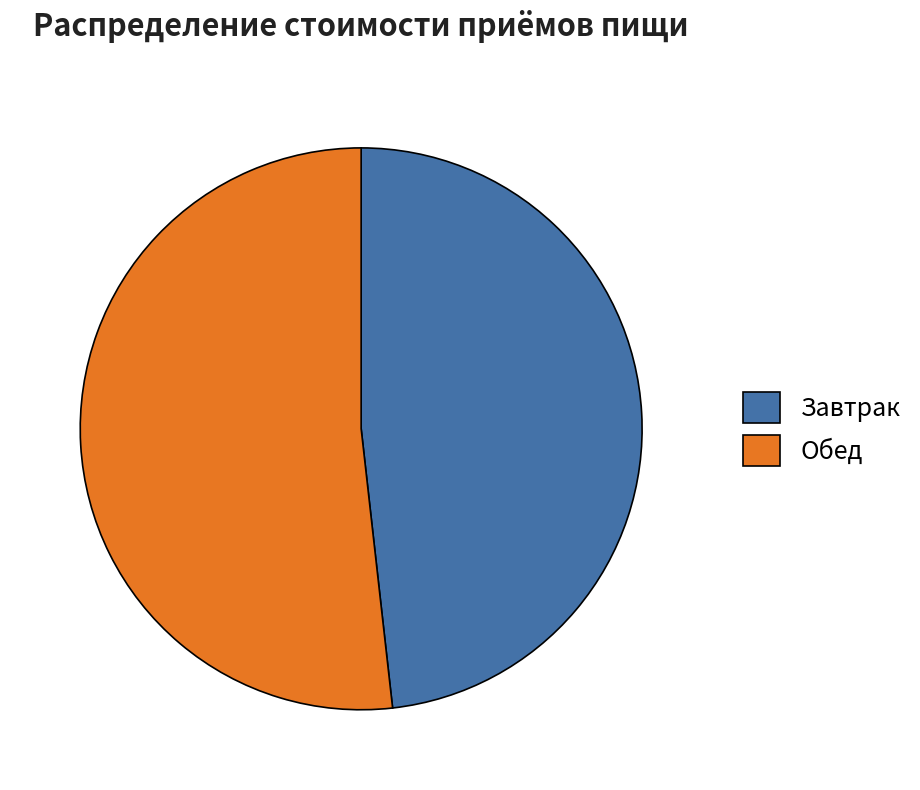

Which category has the smallest portion of the pie?

Завтрак